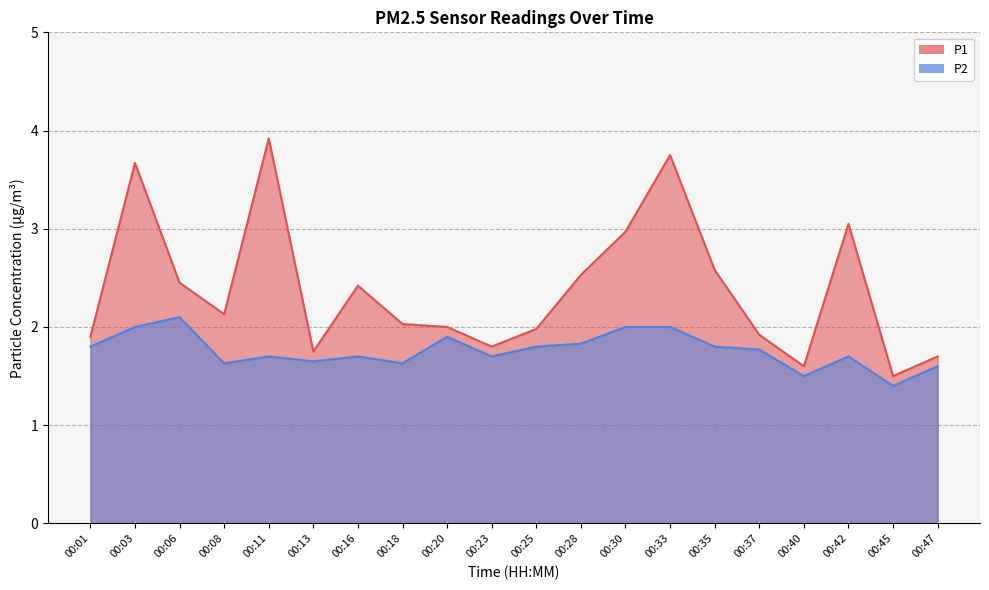

Between 00:06 and 00:16, which series saw the biggest shift?

P2